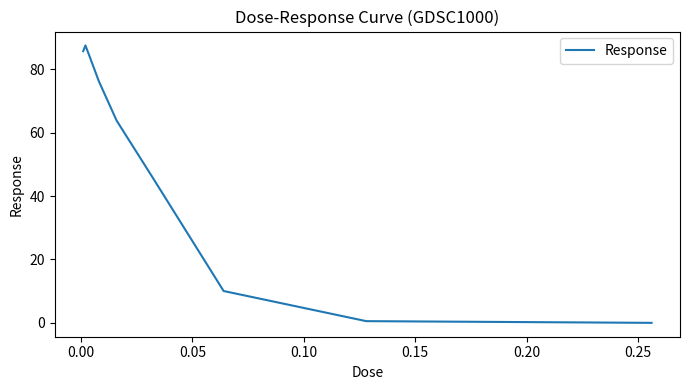

What is the maximum value shown in the chart?

87.6